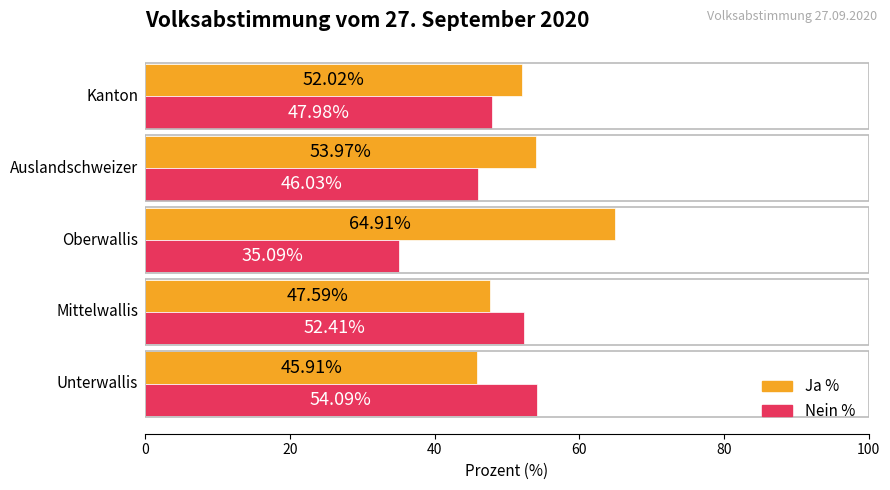

List the series in order of their overall mean, lowest first.

Nein %, Ja %